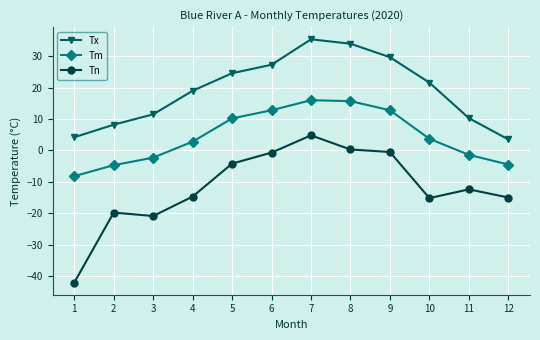

Which series has the largest total across all categories?

Tx